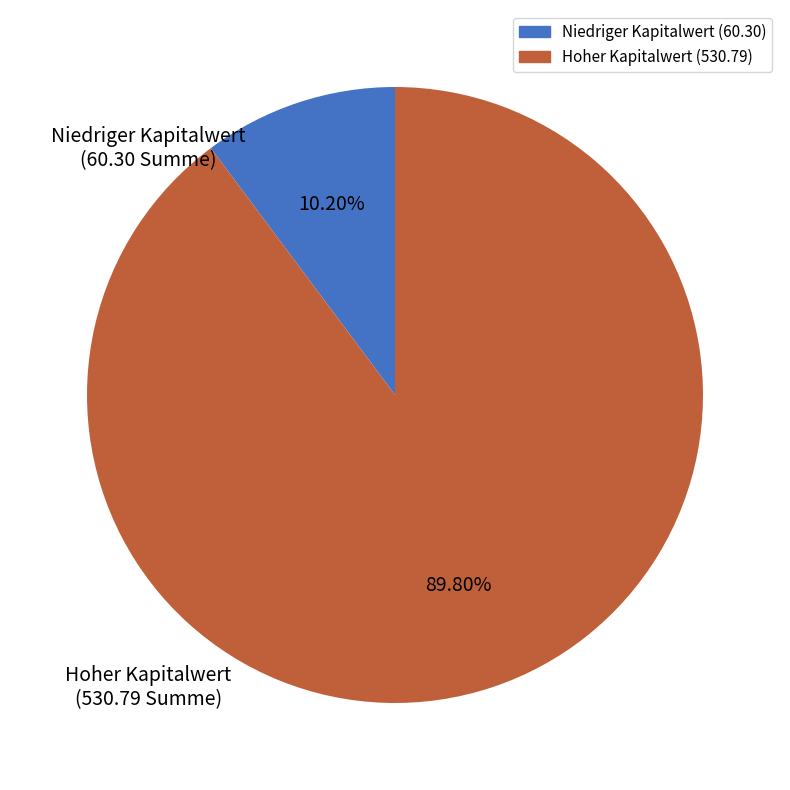

To the nearest percent, what is the average slice percentage?

50%